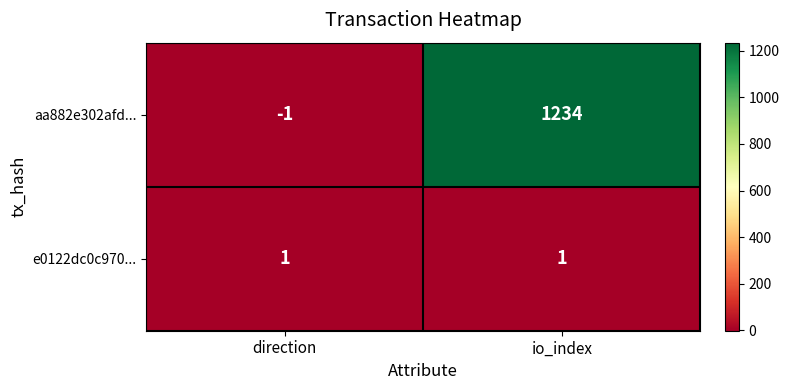

What is the difference between the aa882e302afd... values at io_index and direction?

1235